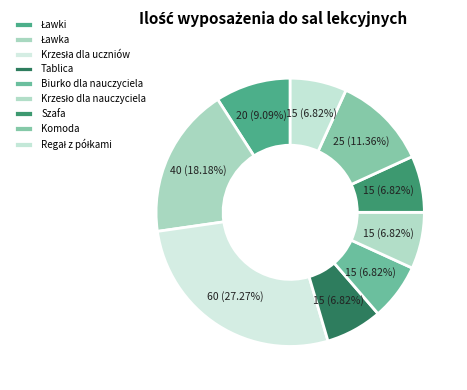

How many segments does this pie chart have?

9